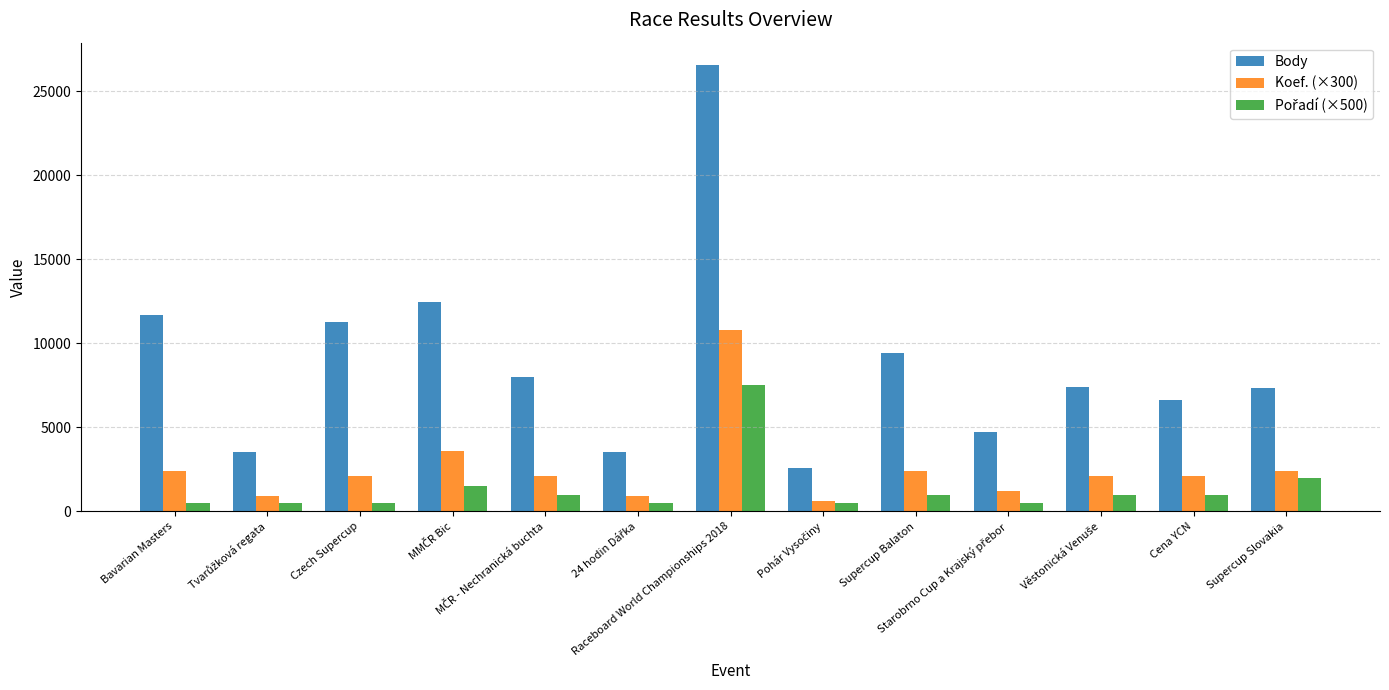

What is the highest value of the Body series?

26562